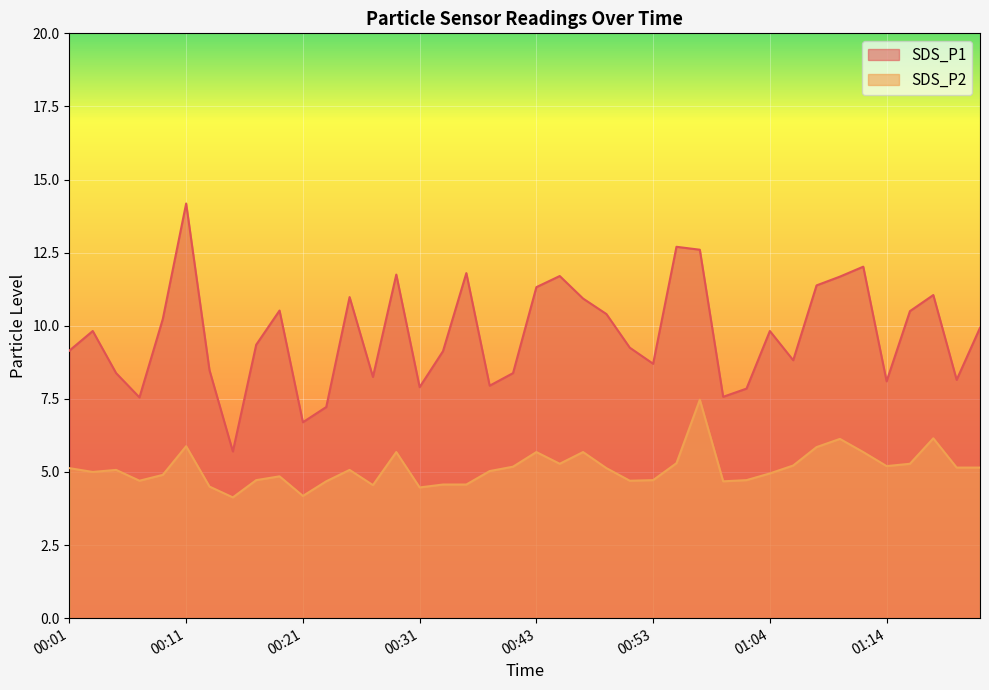

Reading left to right, transcribe all the data shown in this chart.

SDS_P1: 00:01=9.2	00:03=9.8	00:05=8.4	00:07=7.5	00:09=10.2	00:11=14.2	00:13=8.5	00:15=5.7	00:17=9.3	00:19=10.5	00:21=6.7	00:23=7.2	00:25=11.0	00:27=8.2	00:29=11.8	00:31=7.9	00:33=9.1	00:35=11.8	00:37=8.0	00:39=8.4	00:43=11.3	00:45=11.7	00:47=10.9	00:49=10.4	00:51=9.2	00:53=8.7	00:55=12.7	00:57=12.6	01:00=7.6	01:02=7.8	01:04=9.8	01:06=8.8	01:08=11.4	01:10=11.7	01:12=12.0	01:14=8.1	01:16=10.5	01:18=11.1	01:20=8.2	01:22=9.9
SDS_P2: 00:01=5.1	00:03=5.0	00:05=5.1	00:07=4.7	00:09=4.9	00:11=5.9	00:13=4.5	00:15=4.1	00:17=4.7	00:19=4.8	00:21=4.2	00:23=4.7	00:25=5.1	00:27=4.5	00:29=5.7	00:31=4.5	00:33=4.6	00:35=4.6	00:37=5.0	00:39=5.2	00:43=5.7	00:45=5.3	00:47=5.7	00:49=5.1	00:51=4.7	00:53=4.7	00:55=5.3	00:57=7.5	01:00=4.7	01:02=4.7	01:04=5.0	01:06=5.2	01:08=5.8	01:10=6.1	01:12=5.7	01:14=5.2	01:16=5.3	01:18=6.2	01:20=5.2	01:22=5.2